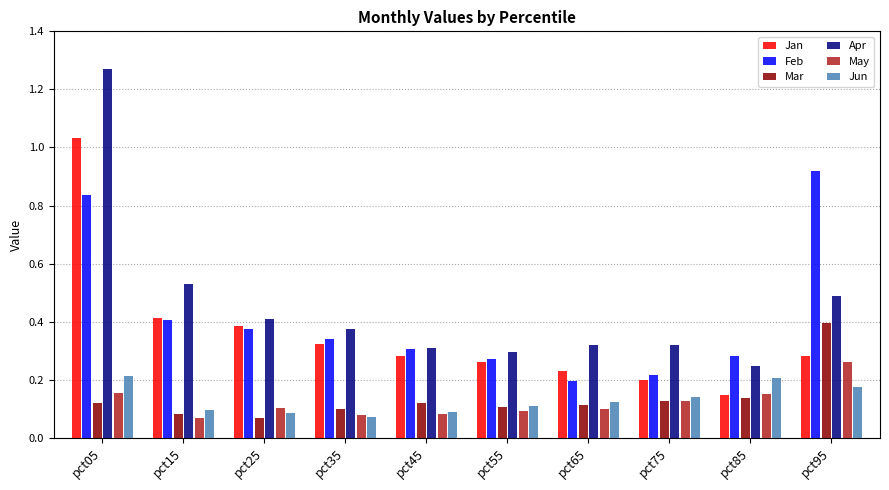

Which series has the largest range (max minus min)?

Apr